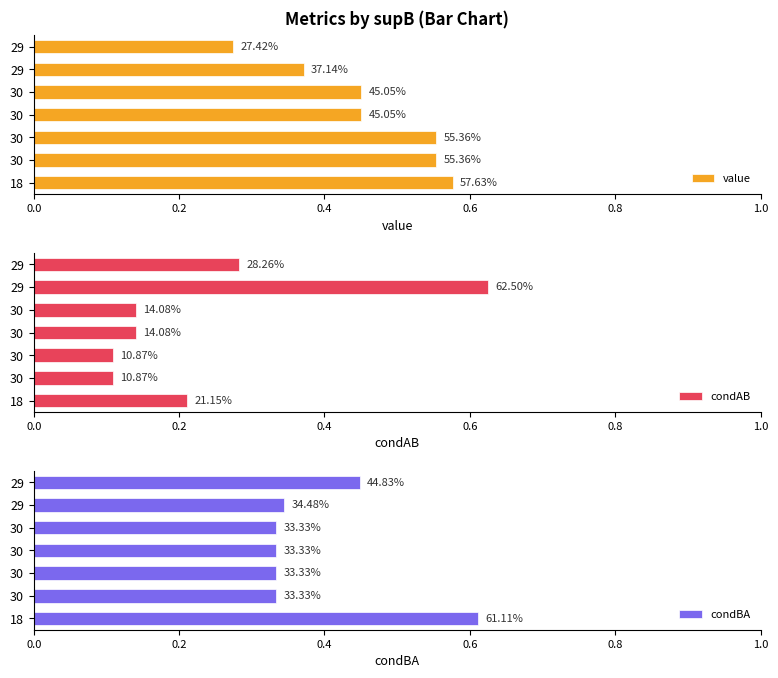

How many bars are there in total?

21